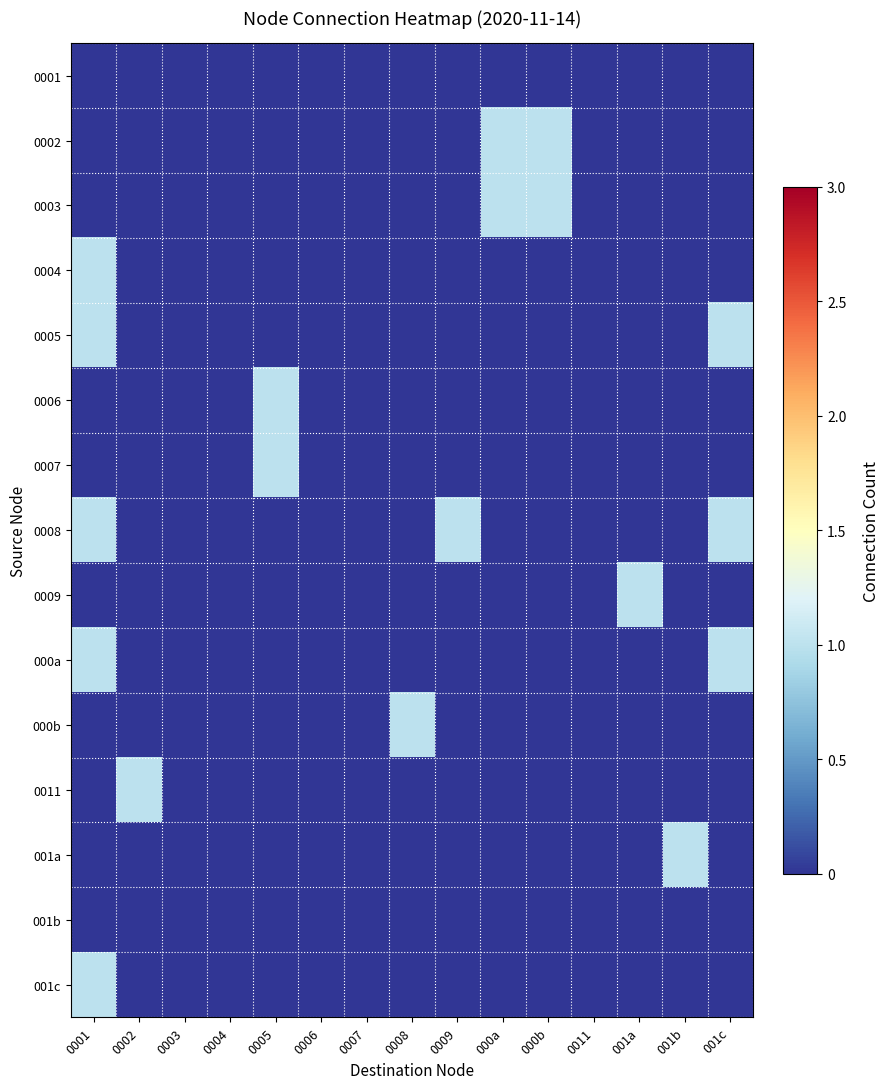

How many data points does each series have?

15